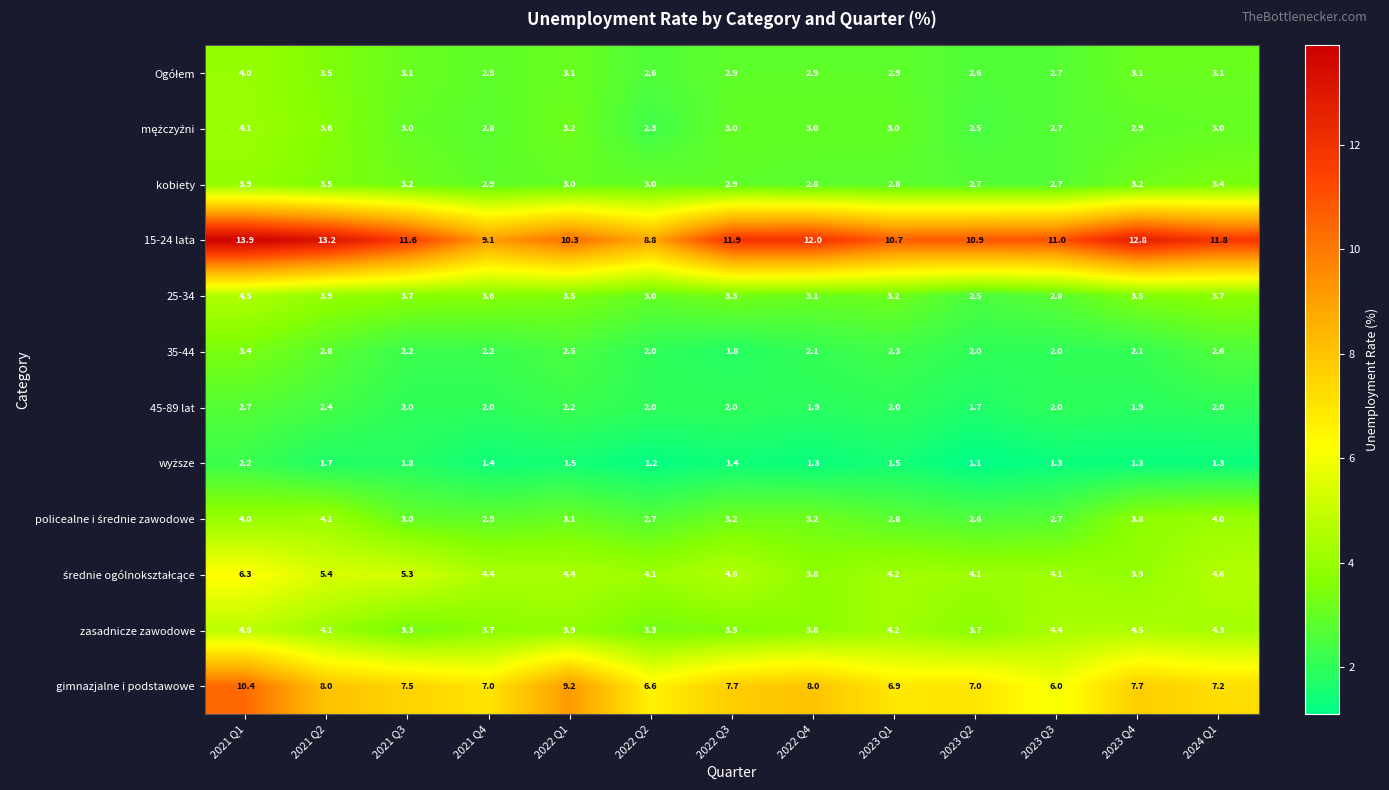

What is the average value of the 45-89 lat series?

2.1